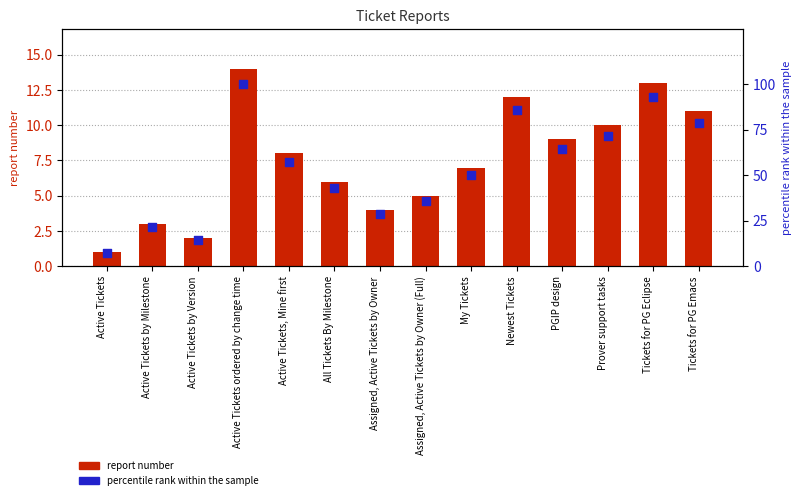

Which series contains the highest Y value?

percentile rank within the sample